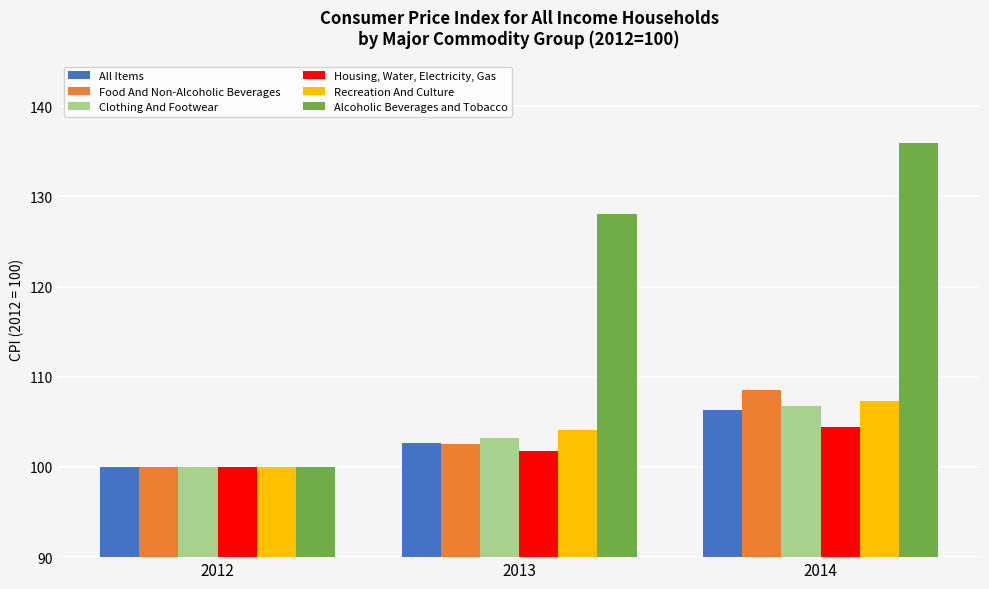

What is the maximum value for Clothing And Footwear?

106.8